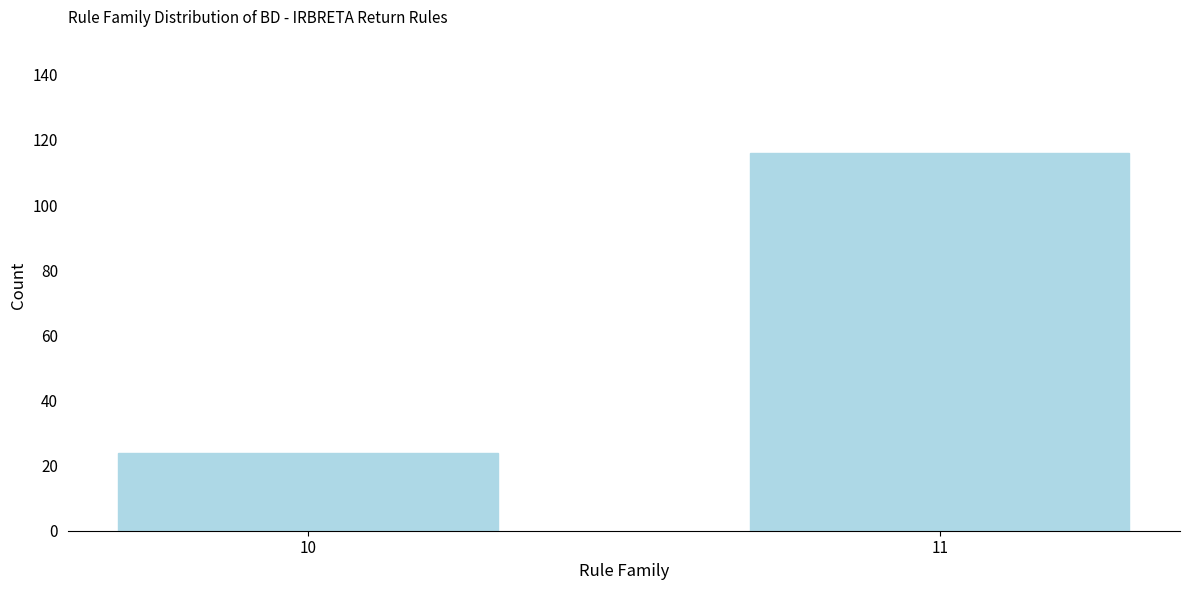

Reading right to left, extract all data points from this chart.

116	24